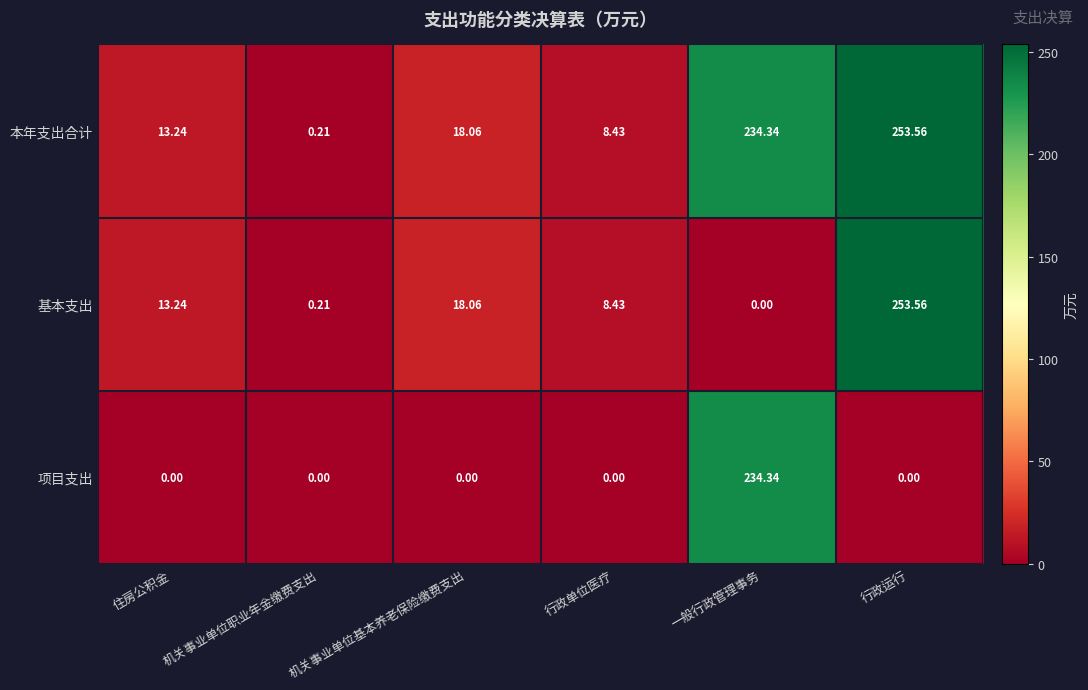

Rank the series by their average value, from lowest to highest.

项目支出, 基本支出, 本年支出合计